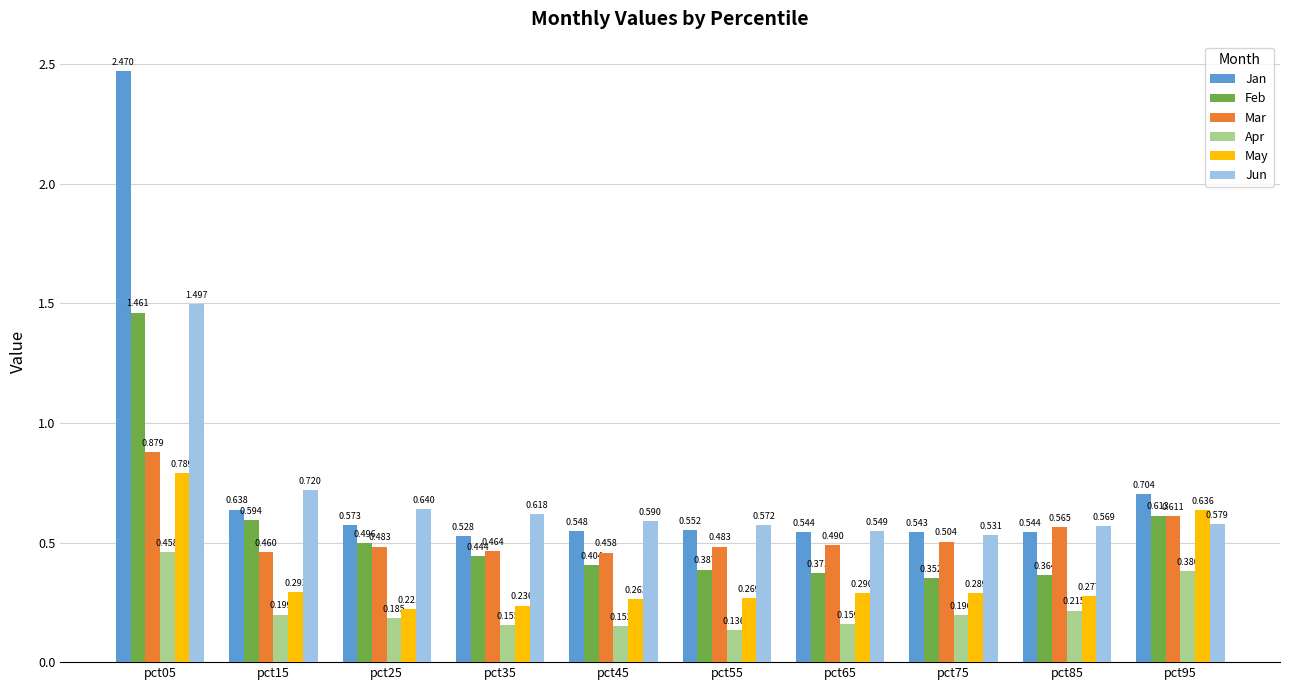

The Feb series shows 0.2 at pct35. True or false?

False